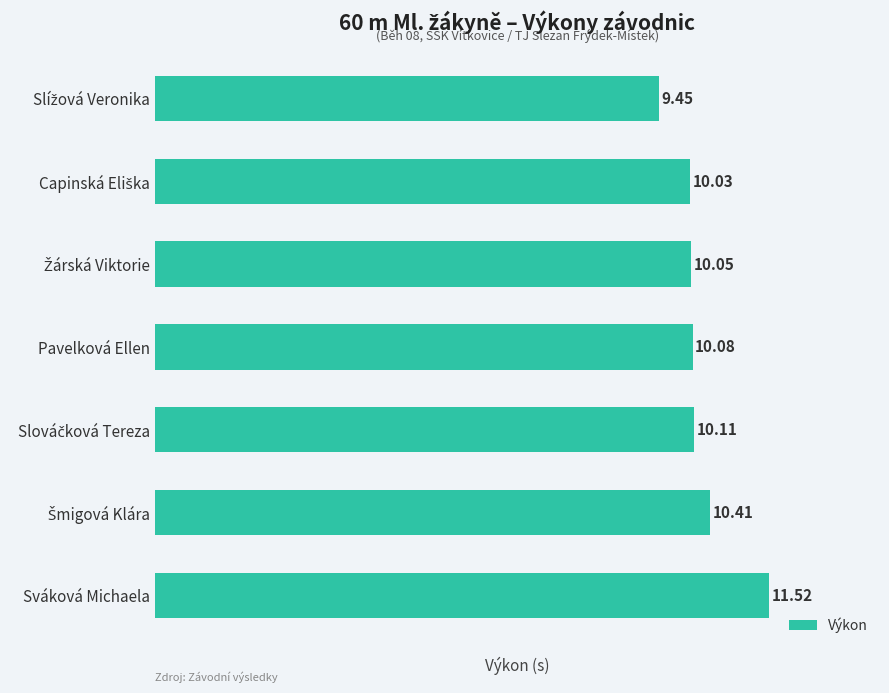

How many values are below 10?

1